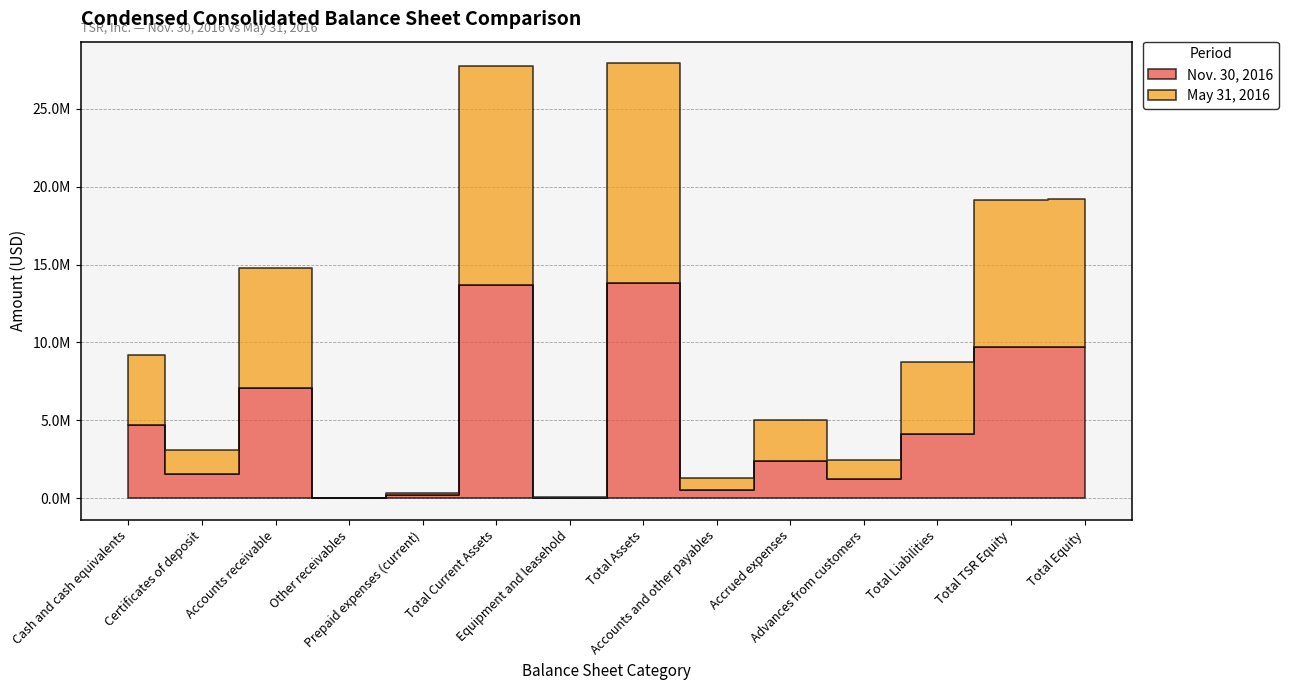

What is the label of the 1st point from the left?

Cash and cash equivalents